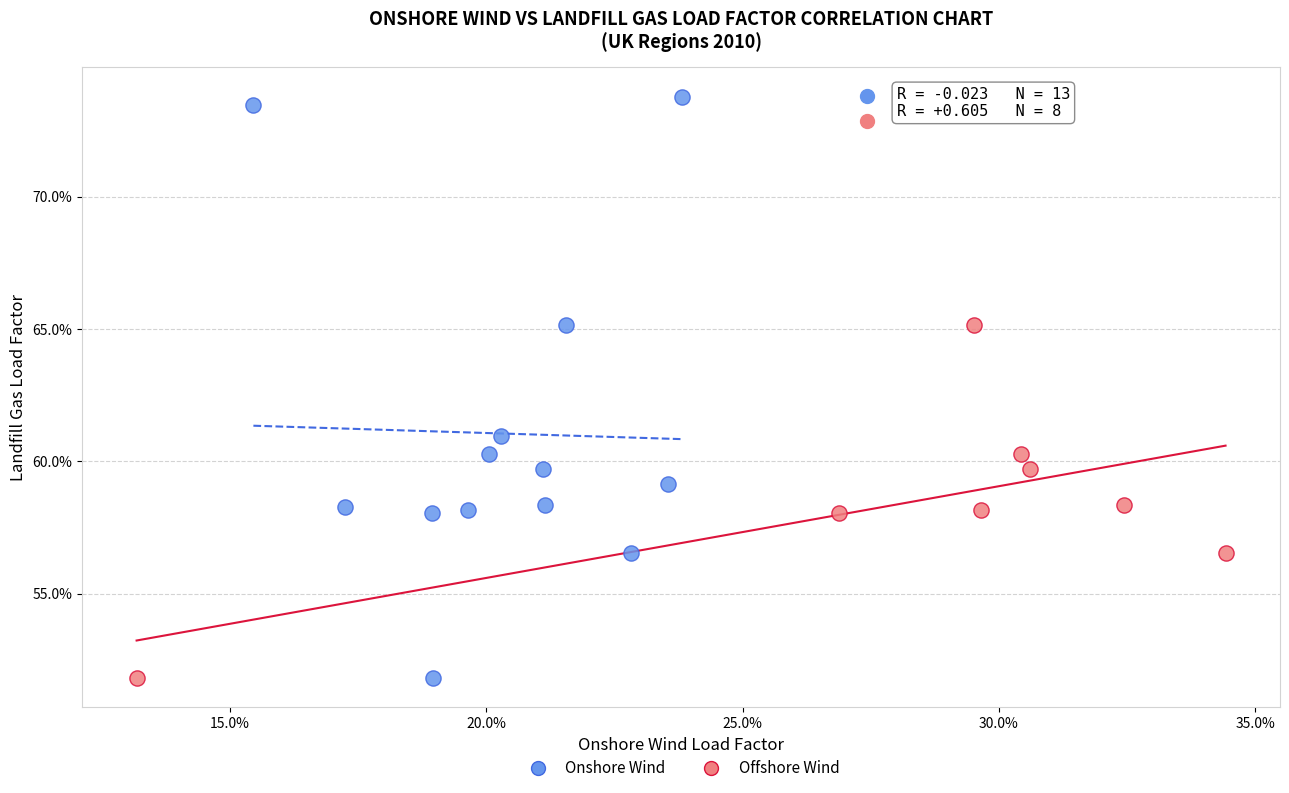

Which series contains the highest Y value?

Onshore Wind